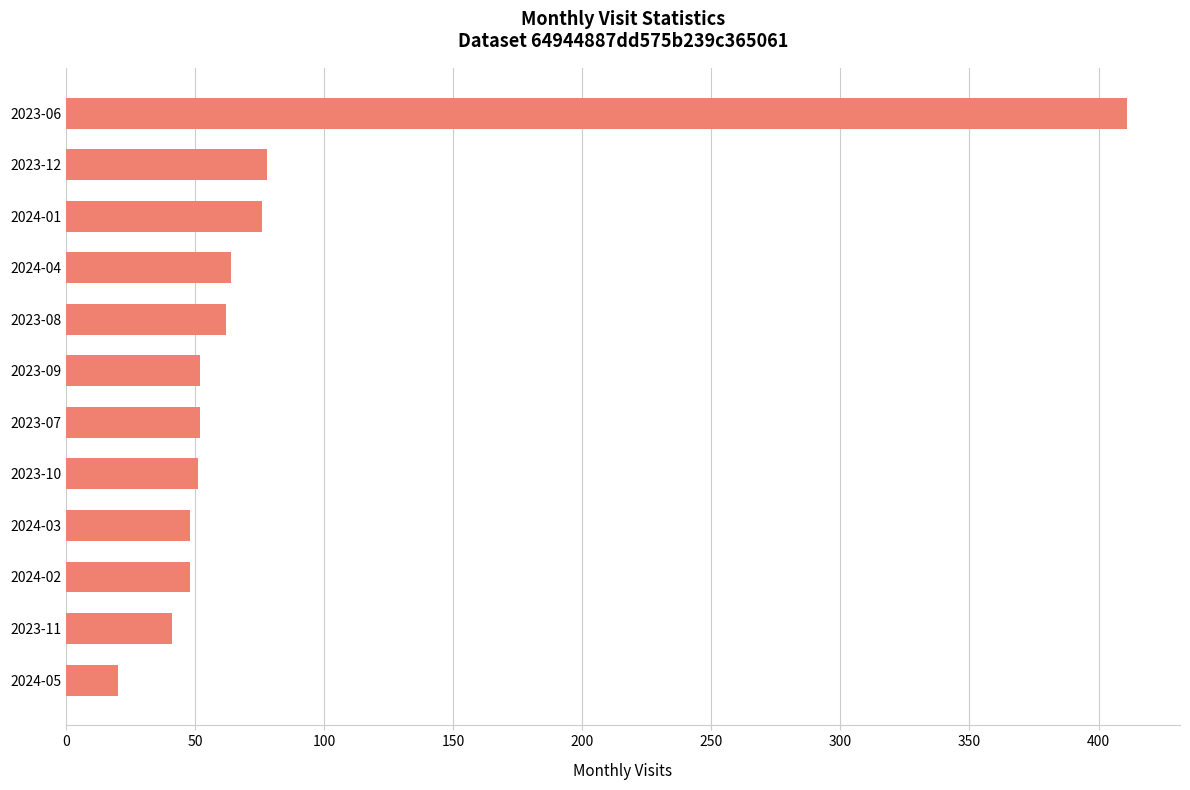

What is the maximum value shown in the chart?

411